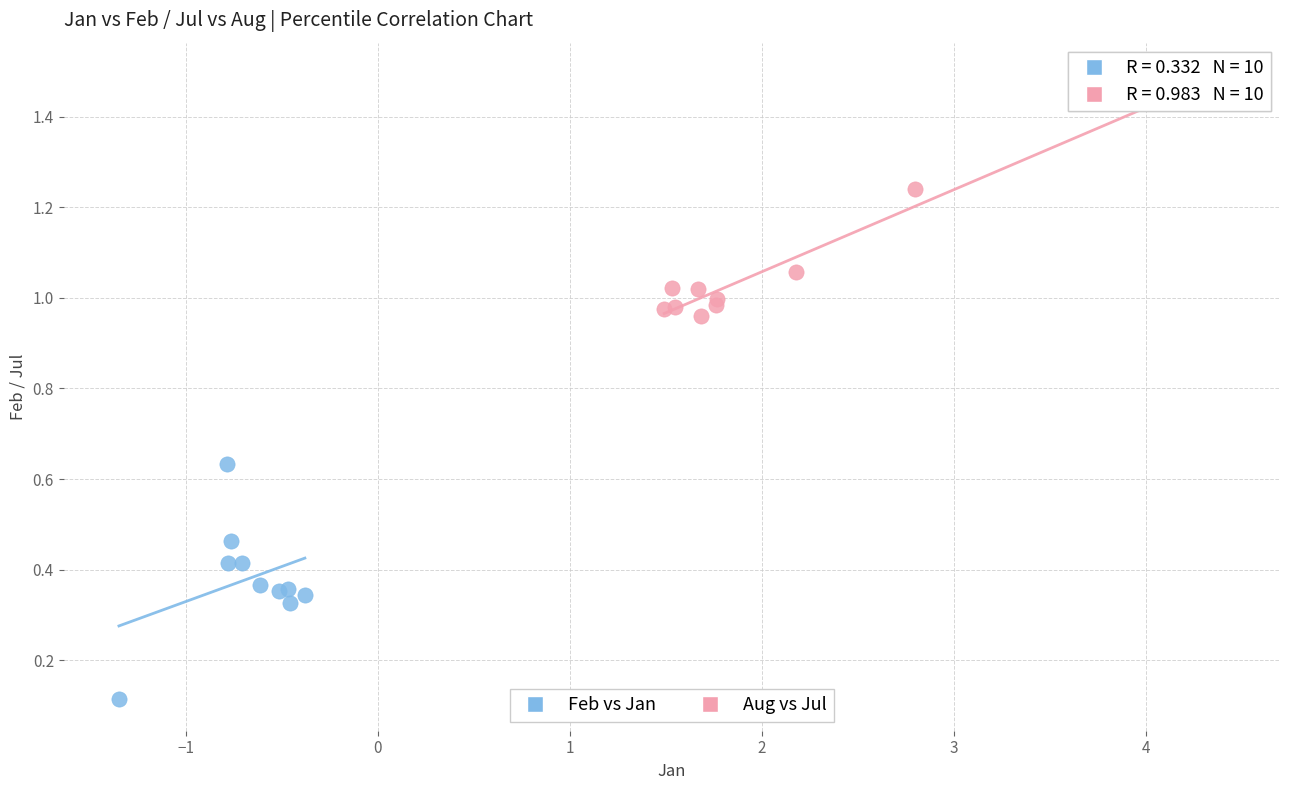

Which series contains the highest Y value?

Aug vs Jul